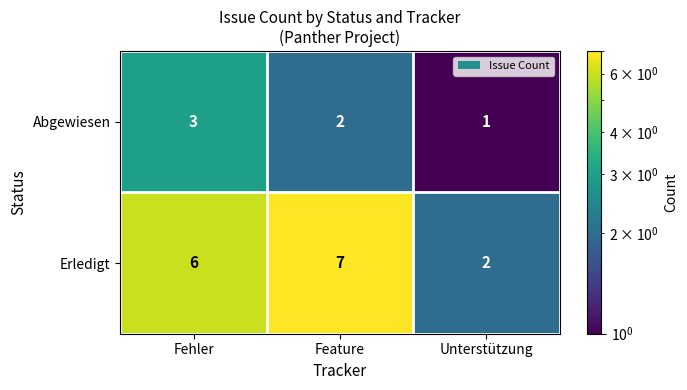

Reading left to right, list all the values displayed in this chart.

Abgewiesen: 3	2	1
Erledigt: 6	7	2